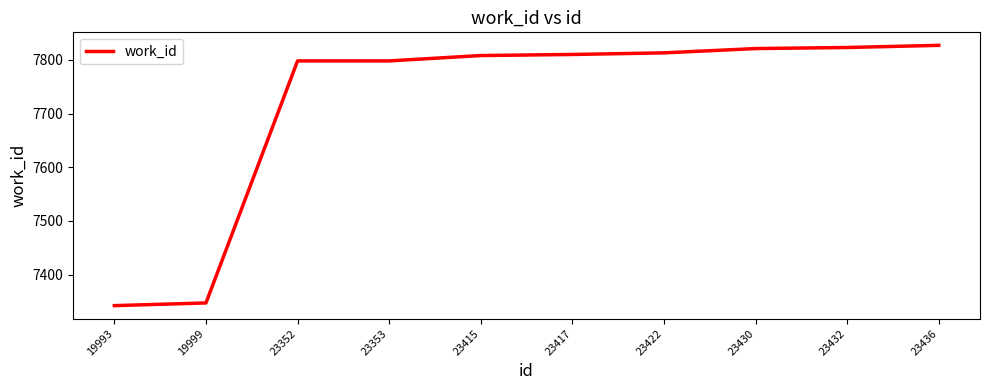

What is the difference between the values at 23432 and 19993?

481